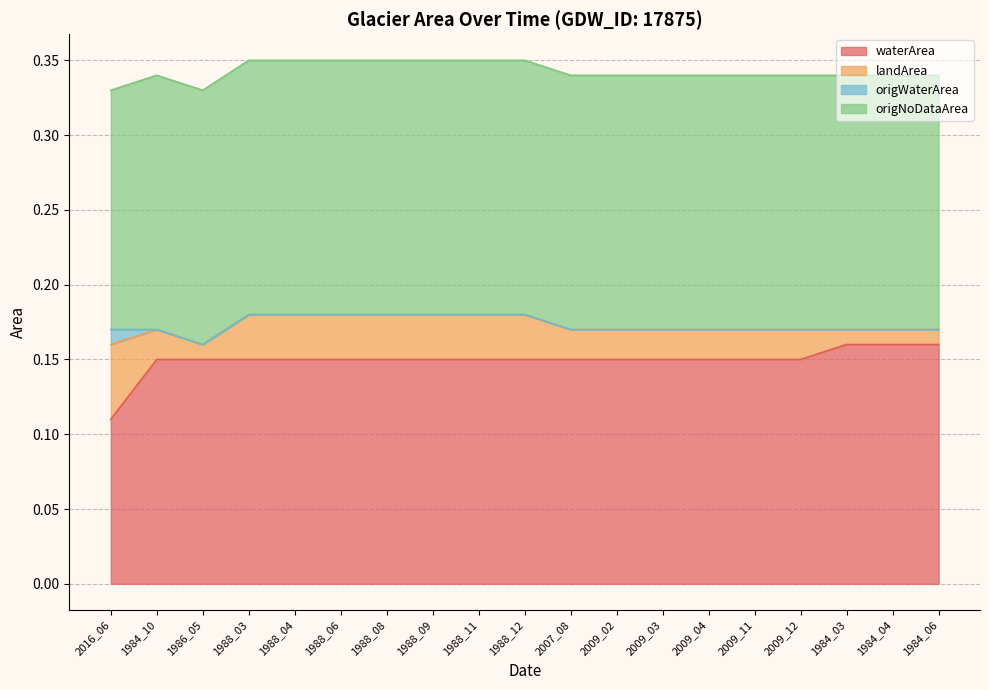

What position from the right is 1984_10?

18